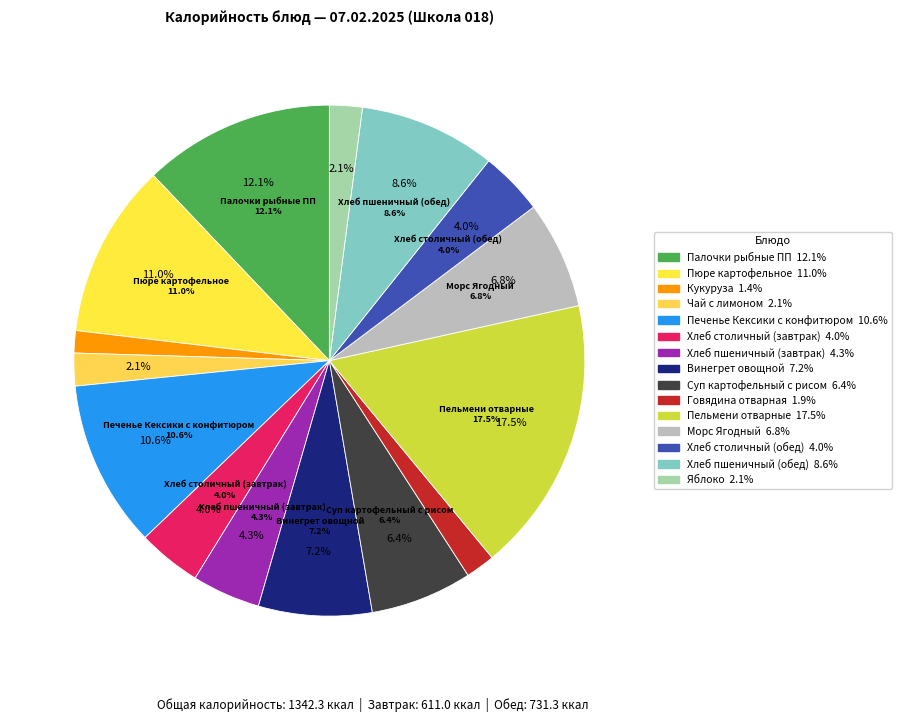

True or false: Хлеб столичный (обед) accounts for 1% of the total.

False